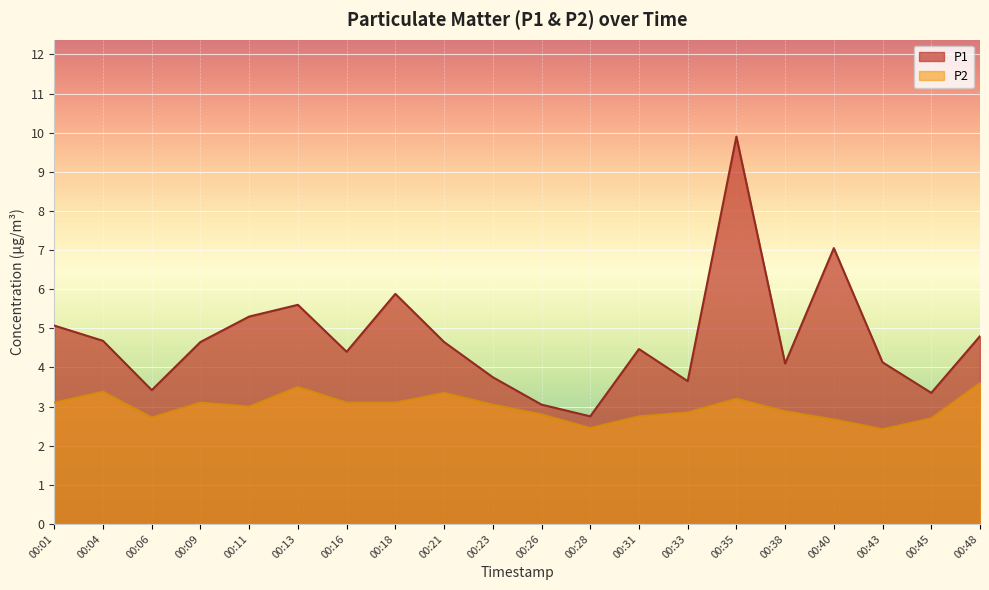

Rank the series by their average value, from lowest to highest.

P2, P1